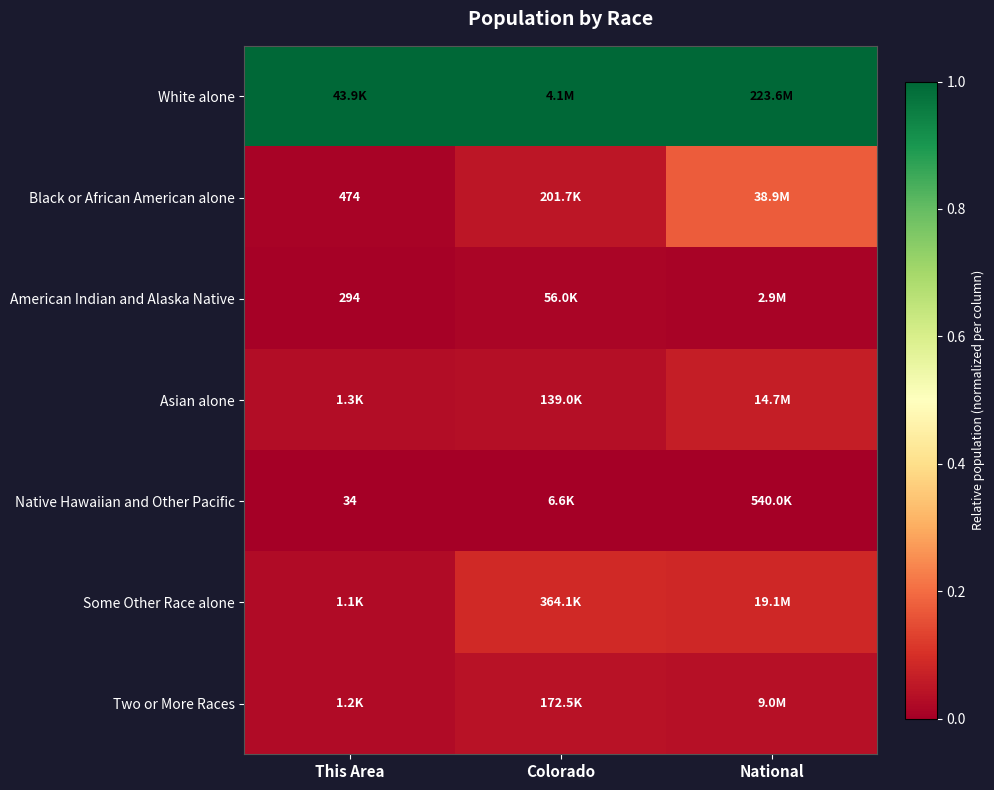

The value of Asian alone at Colorado is 0.0. True or false?

False